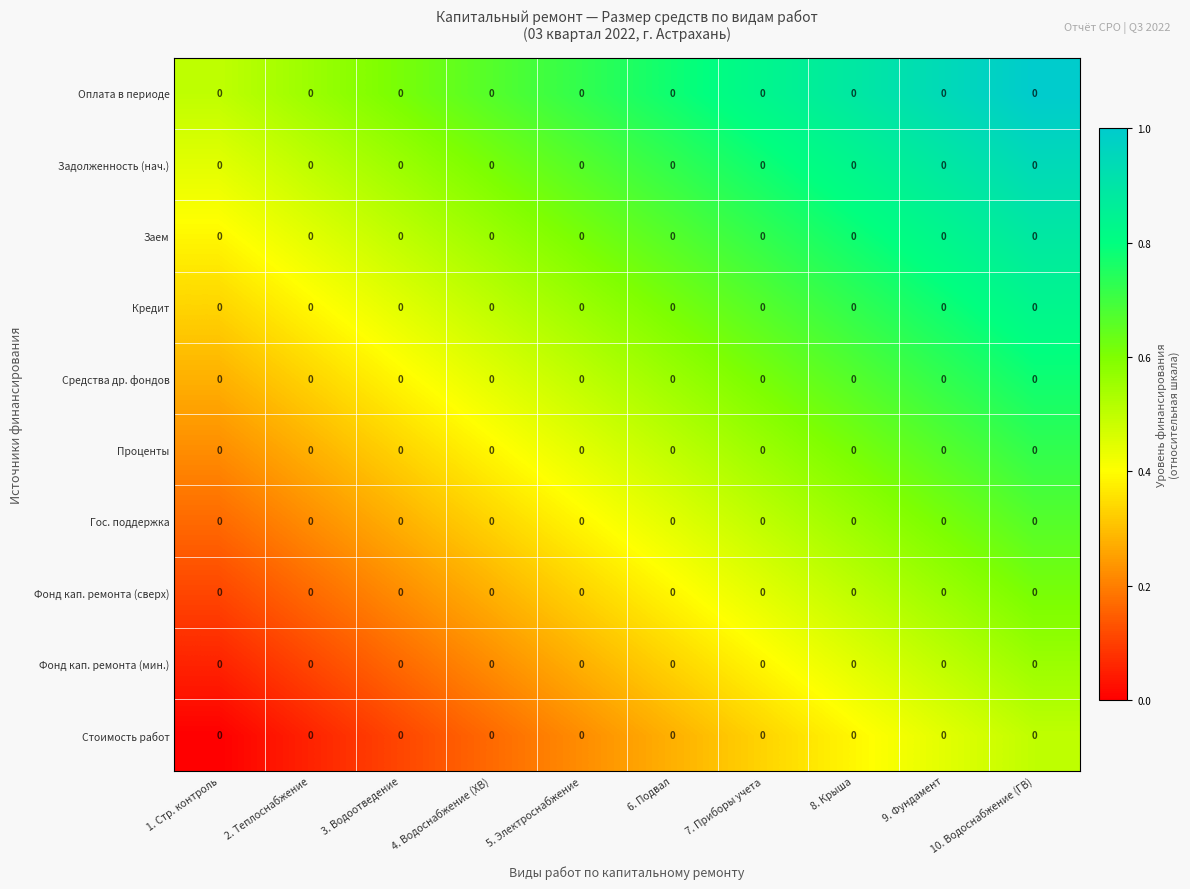

List the series in order of their peak value, highest first.

Оплата в периоде, Задолженность (нач.), Заем, Кредит, Средства др. фондов, Проценты, Гос. поддержка, Фонд кап. ремонта (сверх), Фонд кап. ремонта (мин.), Стоимость работ